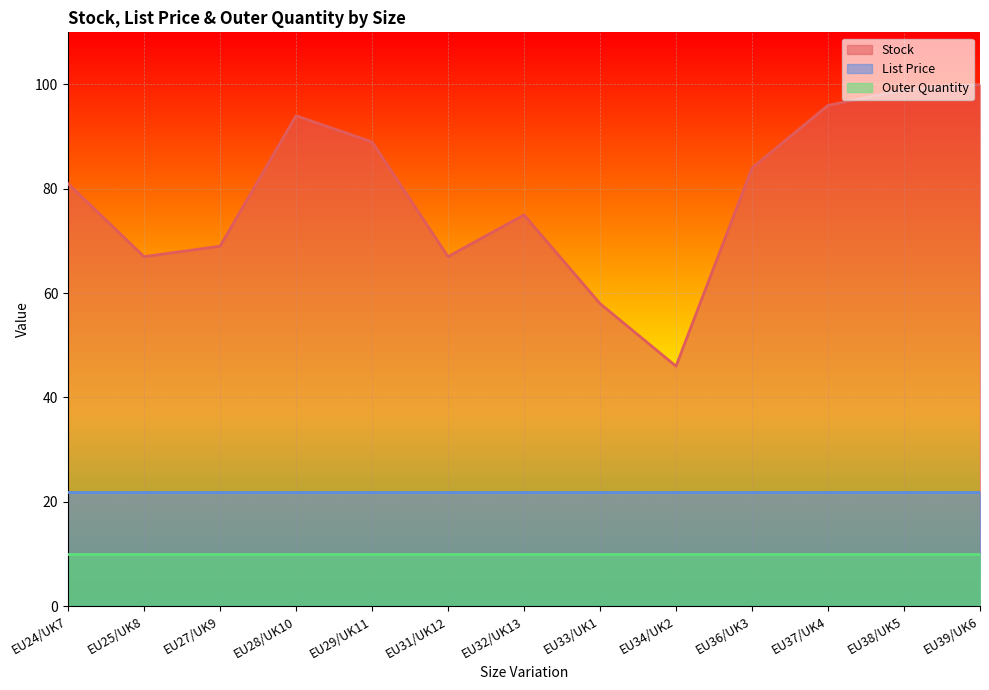

What are all the series names shown in the legend?

Stock, List Price, Outer Quantity